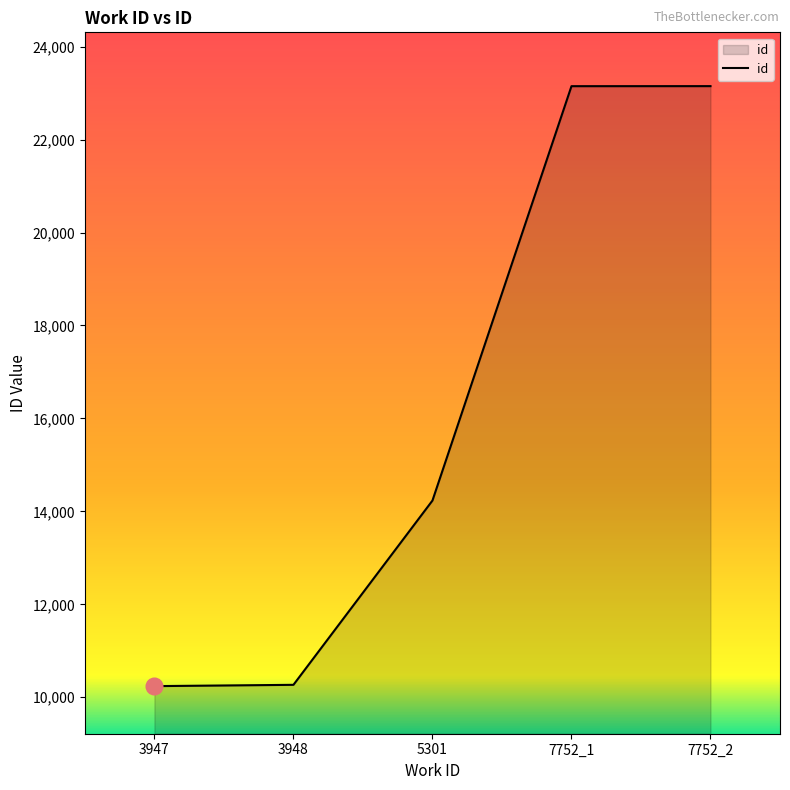

Where is the data nearest to the value 16695?

5301